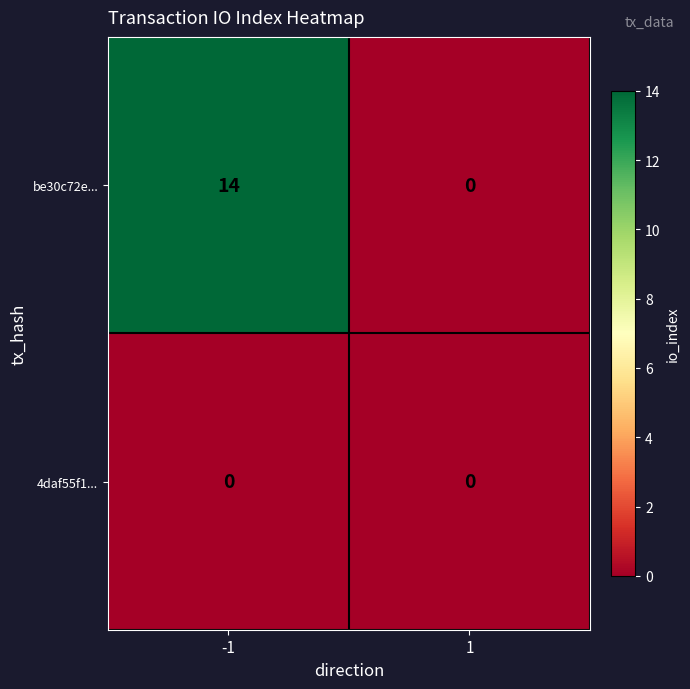

Reading right to left, what are all the values shown in this chart?

be30c72e...: 0	14
4daf55f1...: 0	0